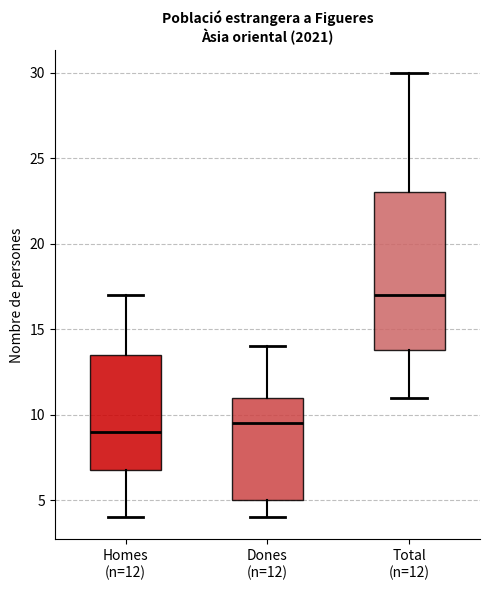

Where does the upper whisker of the box for Dones (n=12) end on the y-axis? The values are not printed on the chart, so give them approximately, as read against the axis.

14.0